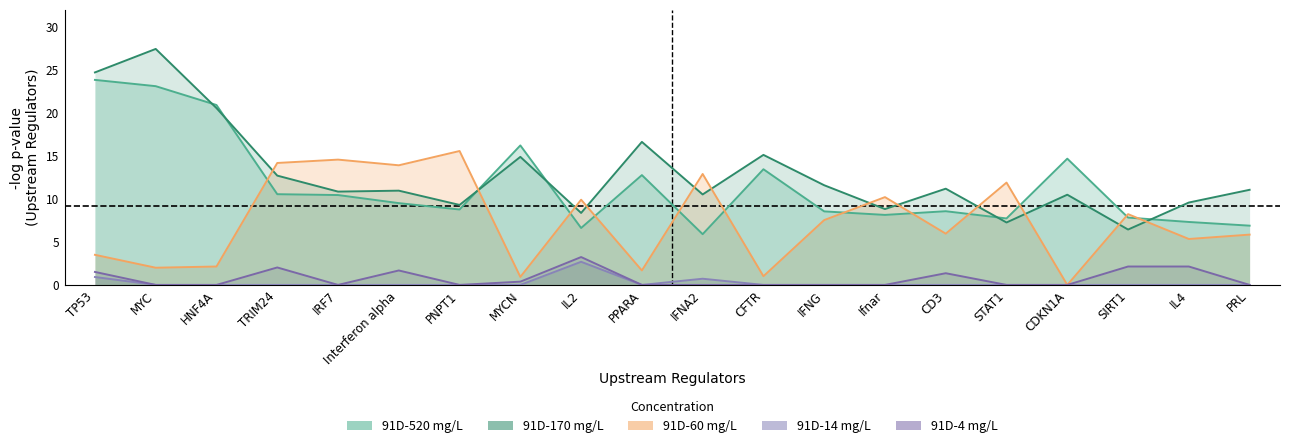

Does the chart display data point markers on the line(s)?

No